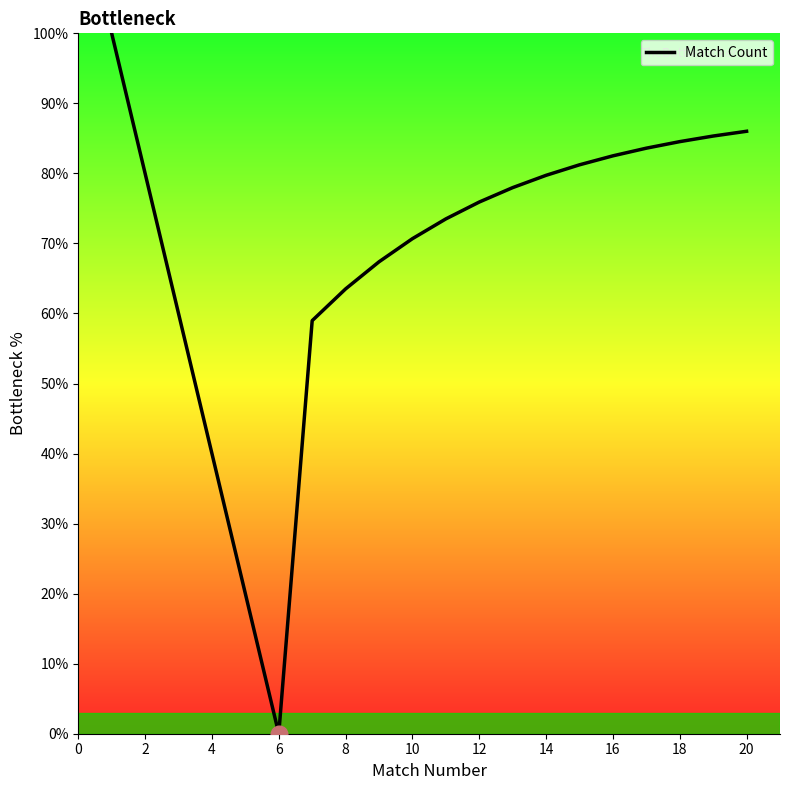

What is the greatest value displayed?

100.0